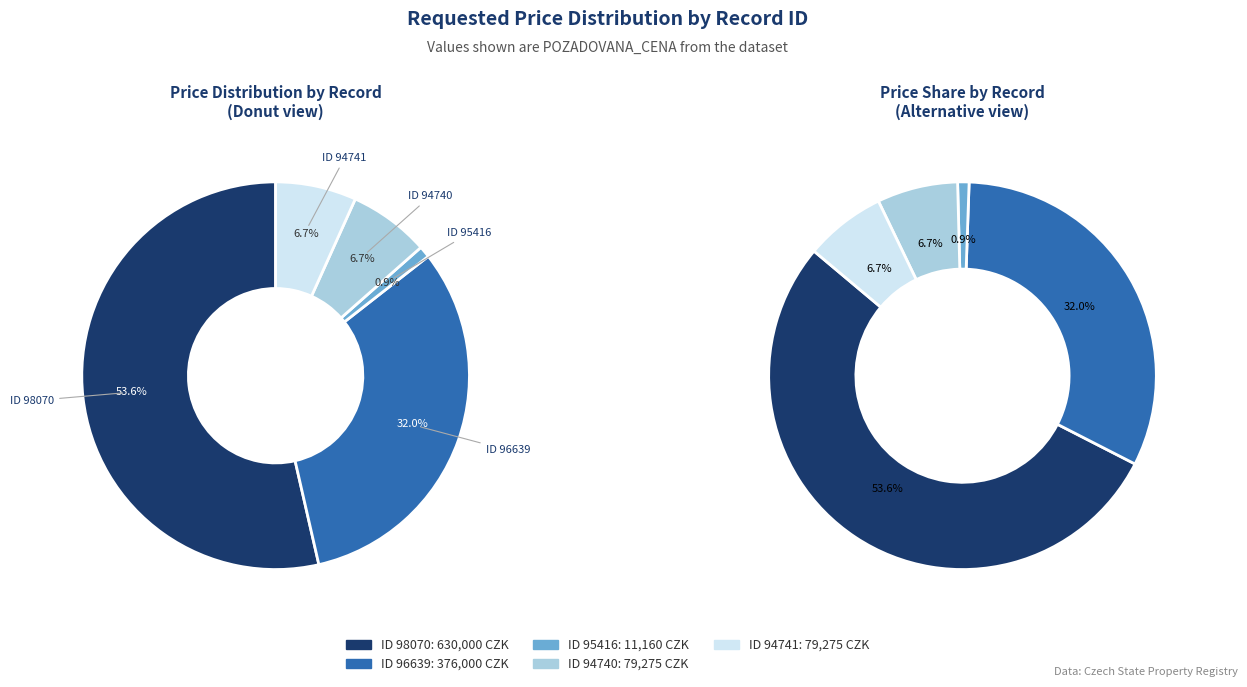

What is the change in value from 98070 to 94740?

-550725